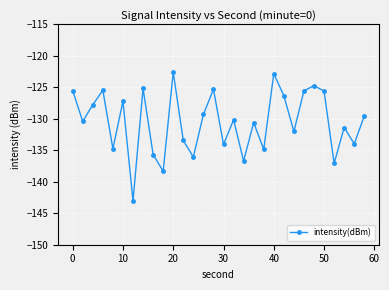

True or false: the data has more than 1 interior local peaks.

True